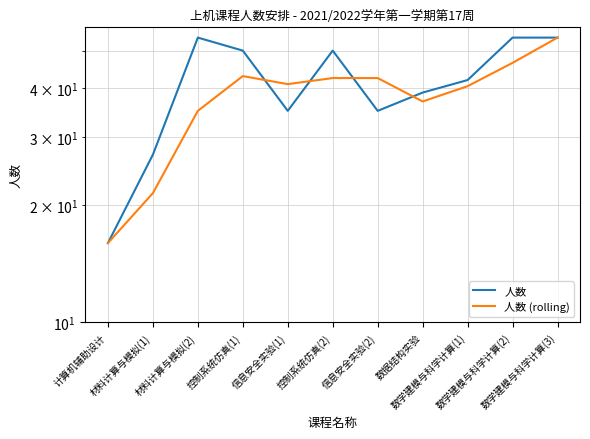

True or false: 人数 (rolling) has more than 0 points higher than both neighbors.

True